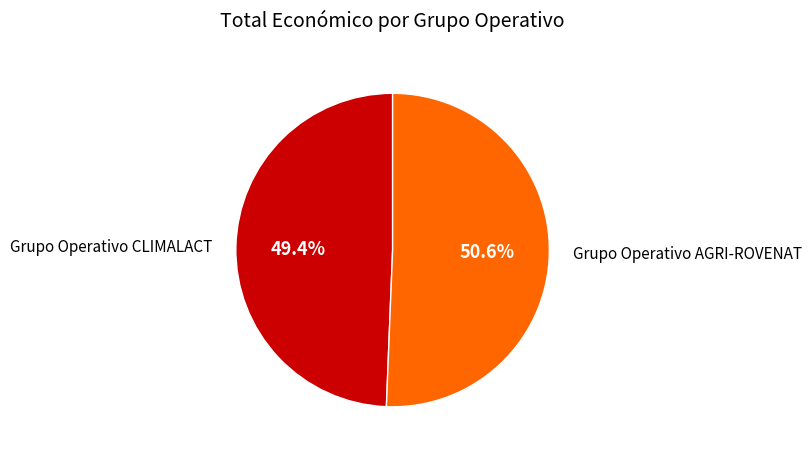

Is there any slice that represents more than half of the pie?

Yes